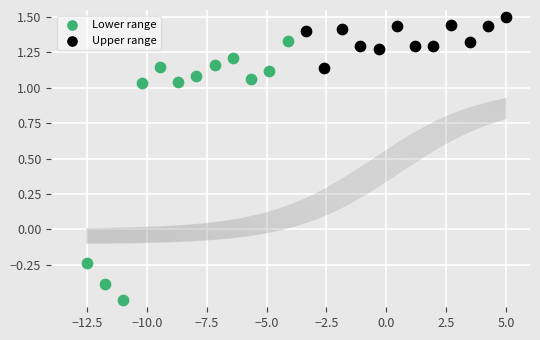

Which series contains the highest Y value?

Upper range